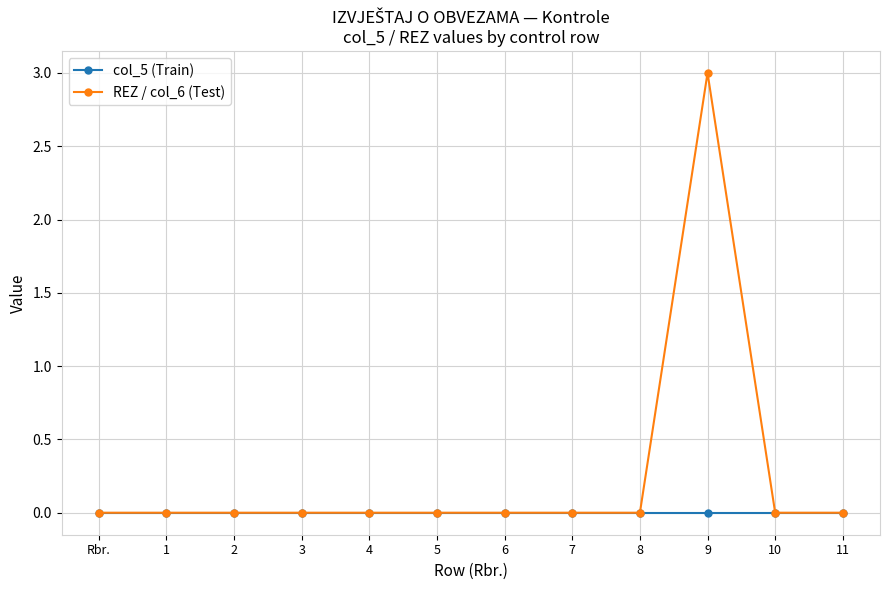

Which series has the largest range (max minus min)?

REZ / col_6 (Test)